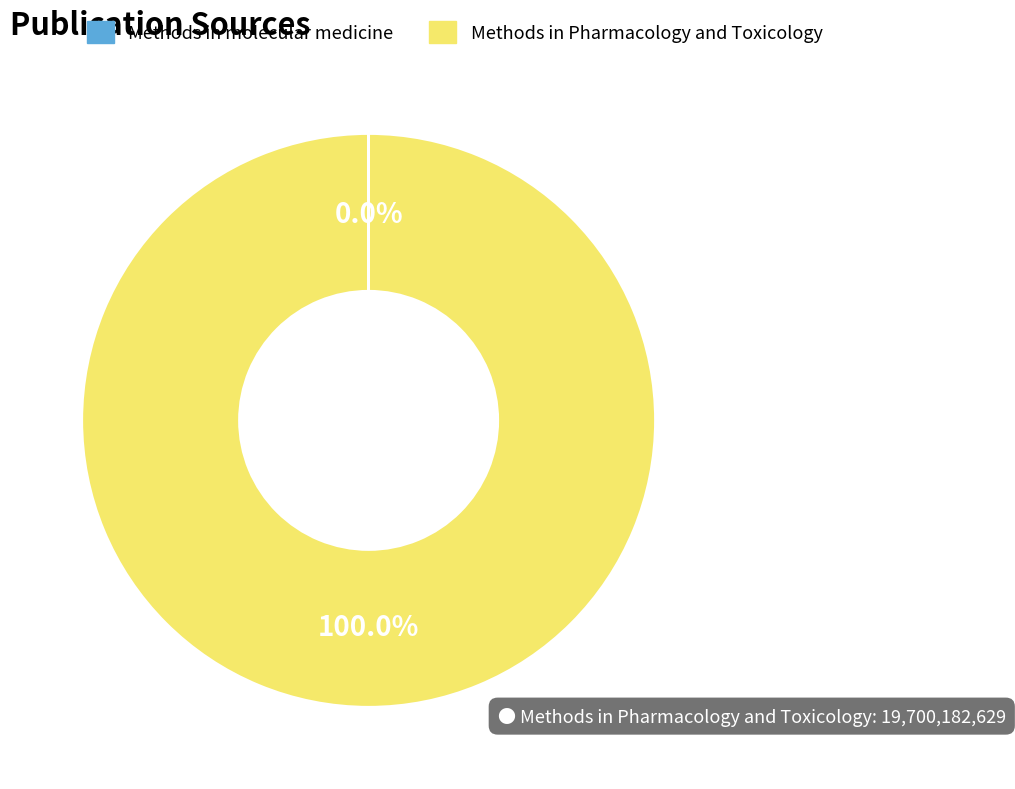

Which slice is the largest?

Methods in Pharmacology and Toxicology